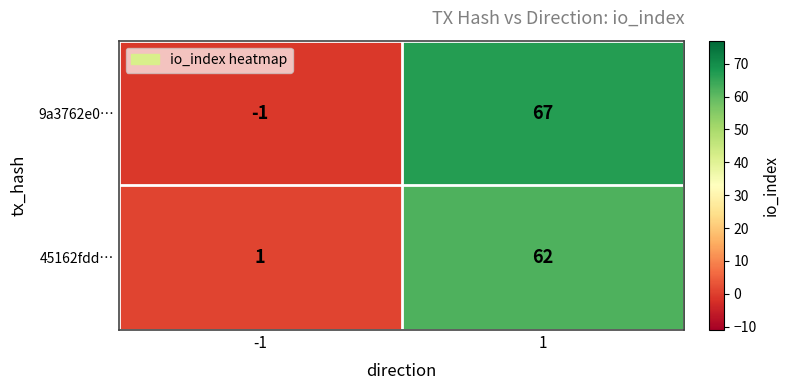

Which series has the largest range (max minus min)?

9a3762e0…